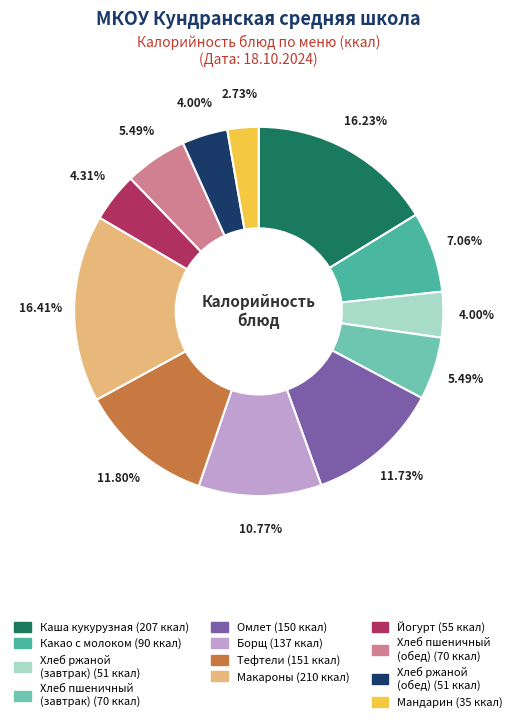

Is there a majority slice in this chart?

No